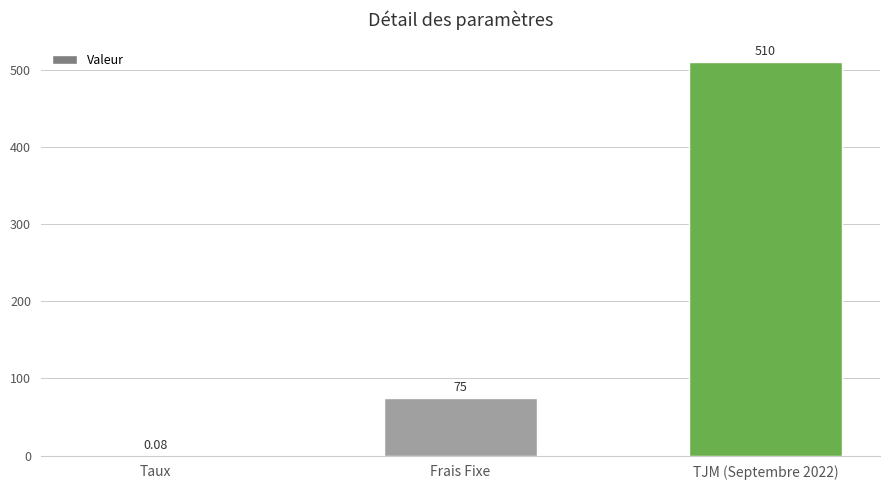

At which label is the value closest to 255?

Frais Fixe